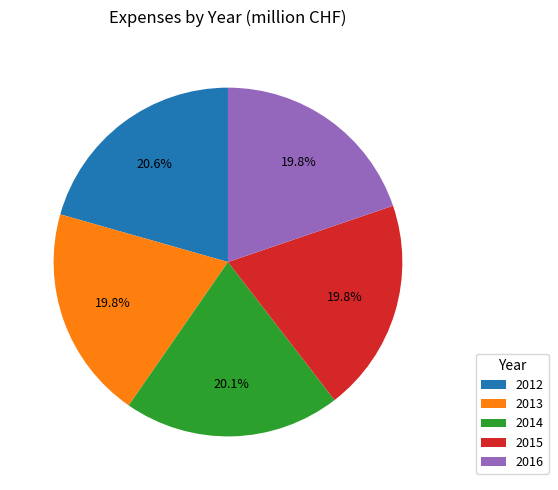

How many segments does this pie chart have?

5